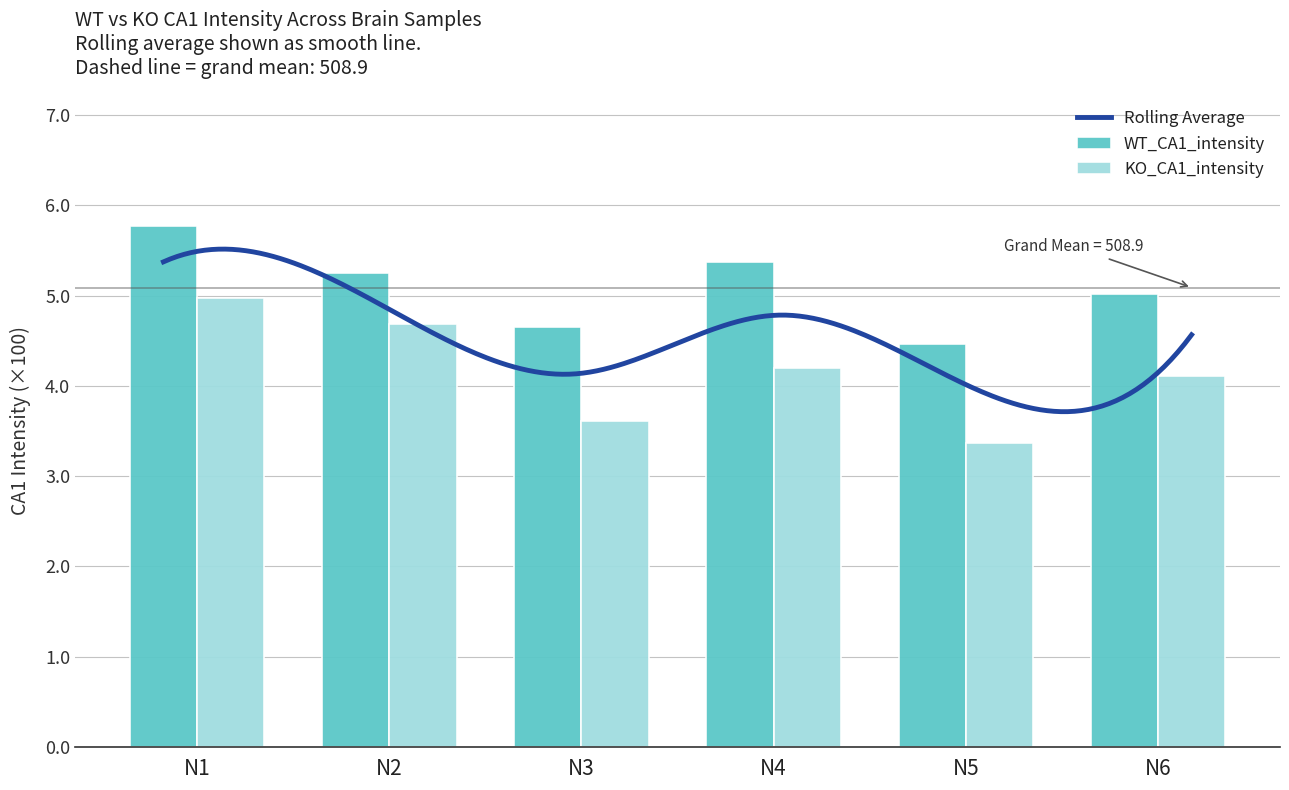

What is the value of the WT_CA1_intensity bar at the 5th from the left?

446.2